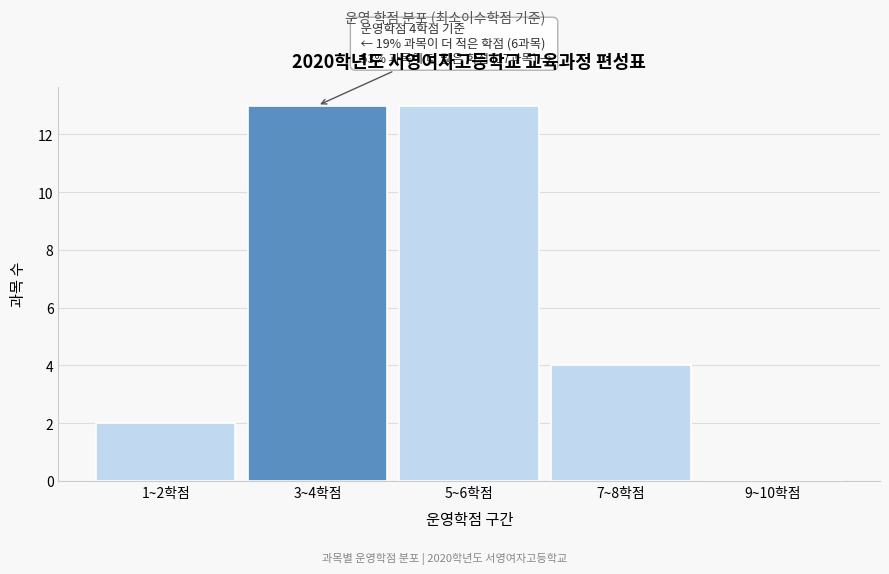

Reading right to left, transcribe all the data shown in this chart.

9~10학점=0	7~8학점=4	5~6학점=13	3~4학점=13	1~2학점=2